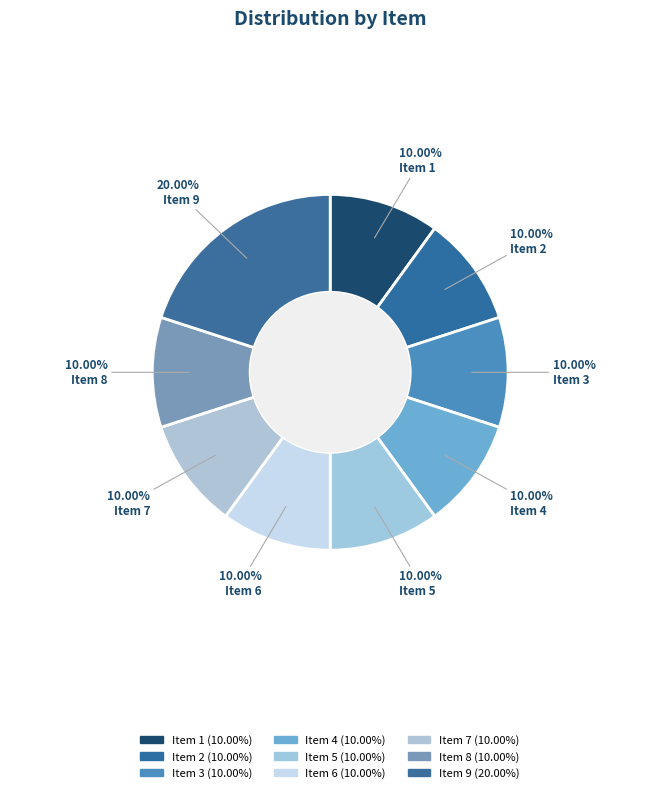

Count the number of slices in the pie.

9